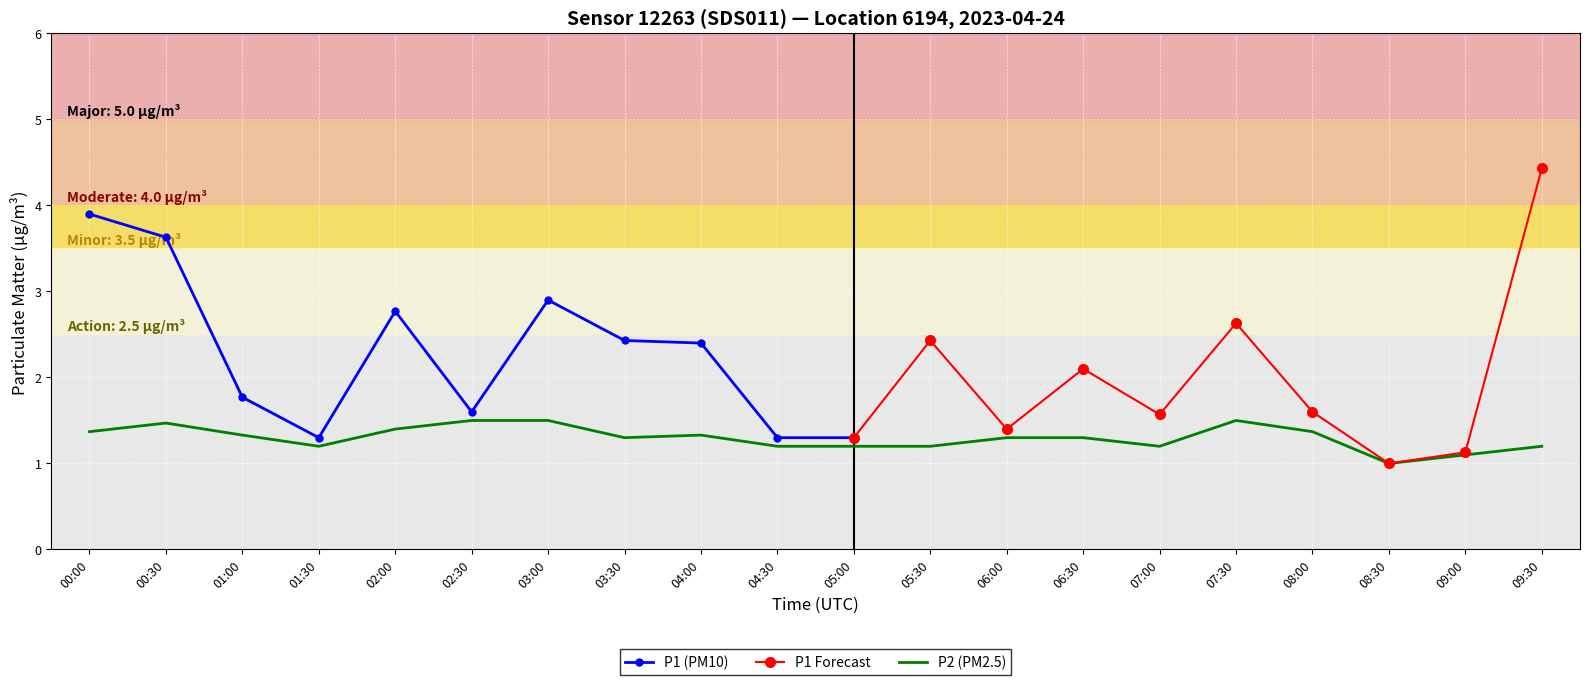

Reading left to right, extract all data points from this chart.

00:00=1.4	00:30=1.5	01:00=1.3	01:30=1.2	02:00=1.4	02:30=1.5	03:00=1.5	03:30=1.3	04:00=1.3	04:30=1.2	05:00=1.2	05:30=1.2	06:00=1.3	06:30=1.3	07:00=1.2	07:30=1.5	08:00=1.4	08:30=1.0	09:00=1.1	09:30=1.2